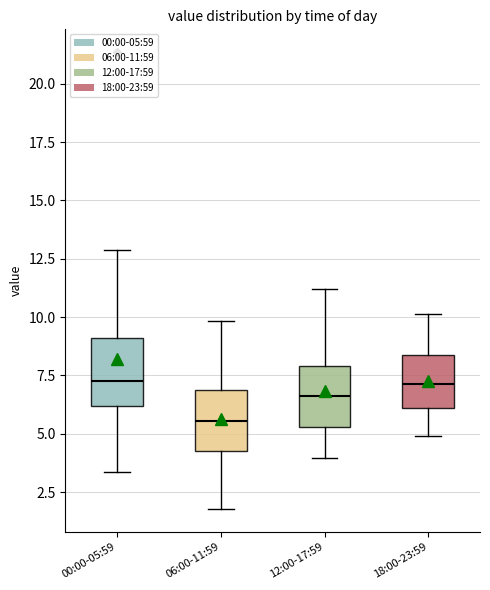

Where does the lower whisker of the box for 18:00-23:59 end on the y-axis? The values are not printed on the chart, so give them approximately, as read against the axis.

5.0